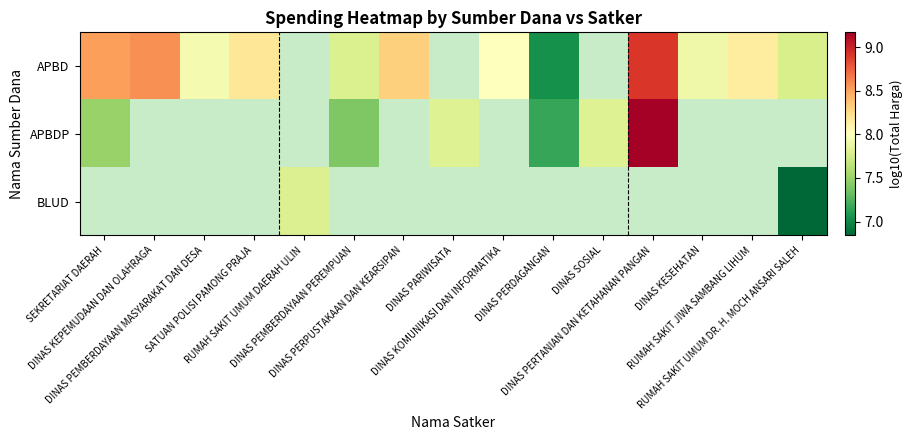

At which label does APBD reach its minimum?

DINAS PERDAGANGAN